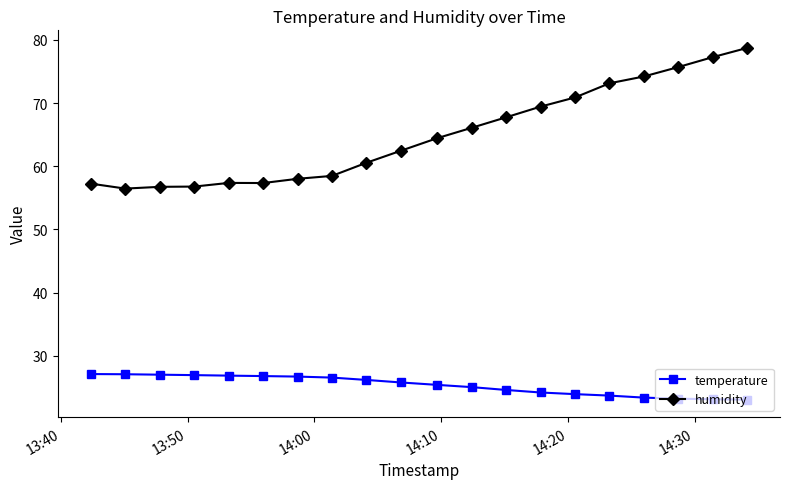

True or false: humidity and temperature intersect in this chart.

False